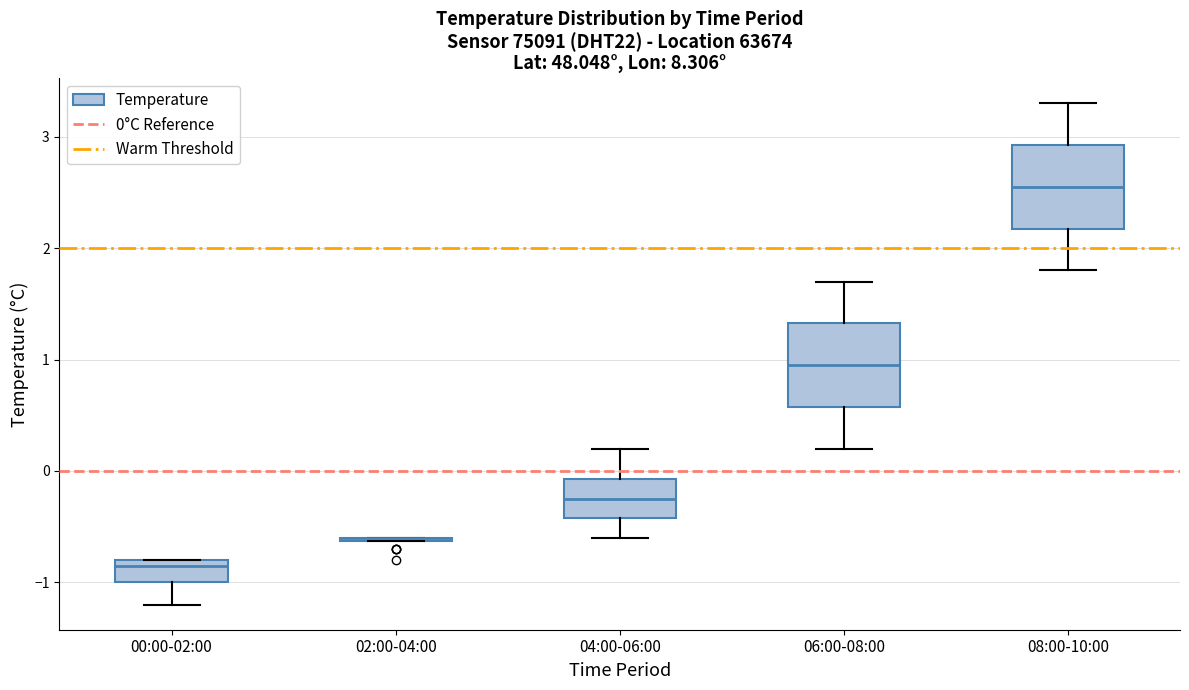

Reading left to right, transcribe this box plot: for each box, give where its median line is, the range the box spans, and where its two whiskers end, as read against the y-axis. The values are not printed on the chart, so give them approximately, as read against the axis.

00:00-02:00: median -0.8 (just below the box's upper edge), box -1.0 to -0.8, whiskers -1.2 to -0.8
02:00-04:00: box collapsed to a line at -0.6, whiskers -0.6 to -0.6
04:00-06:00: median -0.2, box -0.4 to -0.1, whiskers -0.6 to 0.2
06:00-08:00: median 1.0, box 0.6 to 1.3, whiskers 0.2 to 1.7
08:00-10:00: median 2.6, box 2.2 to 2.9, whiskers 1.8 to 3.3